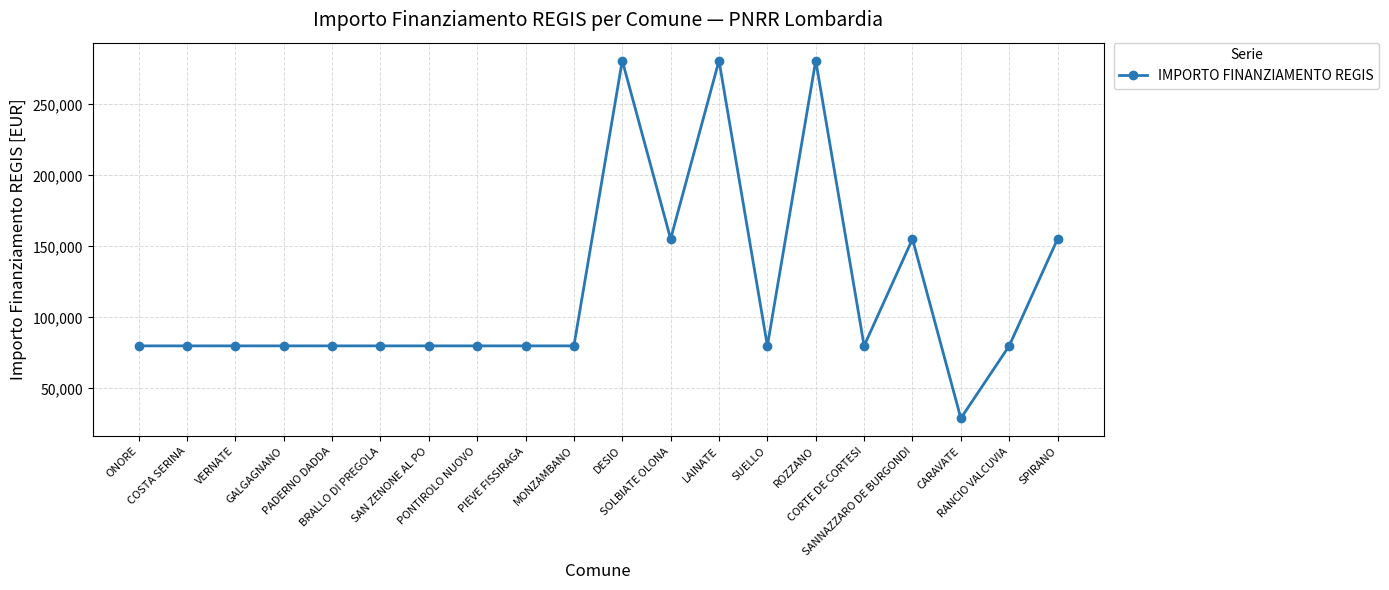

What is the average value?

118819